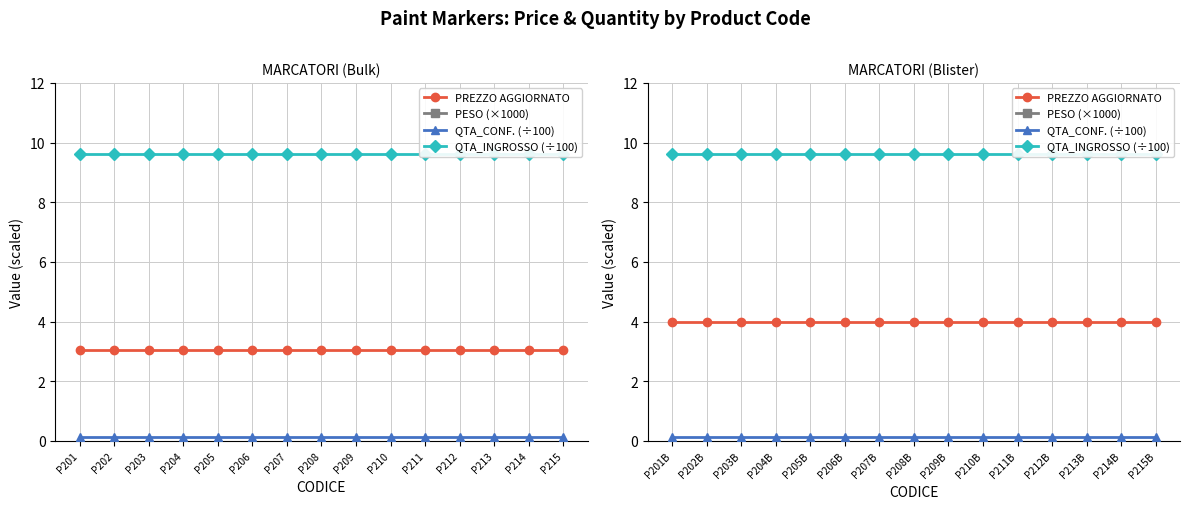

Reading left to right, extract all data points from this chart.

PREZZO AGGIORNATO: 4.0	4.0	4.0	4.0	4.0	4.0	4.0	4.0	4.0	4.0	4.0	4.0	4.0	4.0	4.0
PESO (×1000): 29.0	29.0	29.0	29.0	29.0	29.0	29.0	29.0	29.0	29.0	29.0	29.0	29.0	29.0	29.0
QTA_CONF. (÷100): 0.1	0.1	0.1	0.1	0.1	0.1	0.1	0.1	0.1	0.1	0.1	0.1	0.1	0.1	0.1
QTA_INGROSSO (÷100): 9.6	9.6	9.6	9.6	9.6	9.6	9.6	9.6	9.6	9.6	9.6	9.6	9.6	9.6	9.6